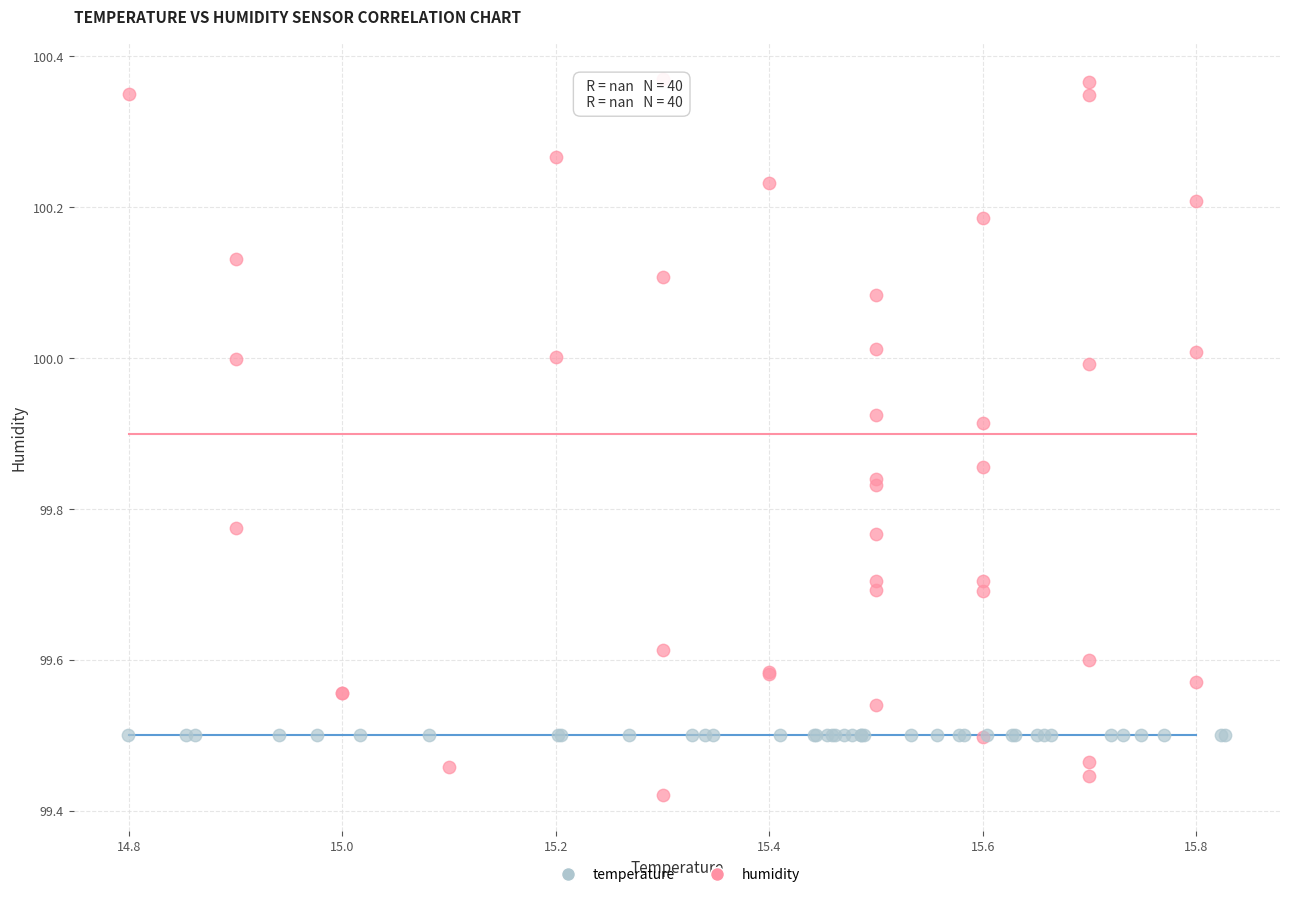

Which series contains the highest Y value?

humidity